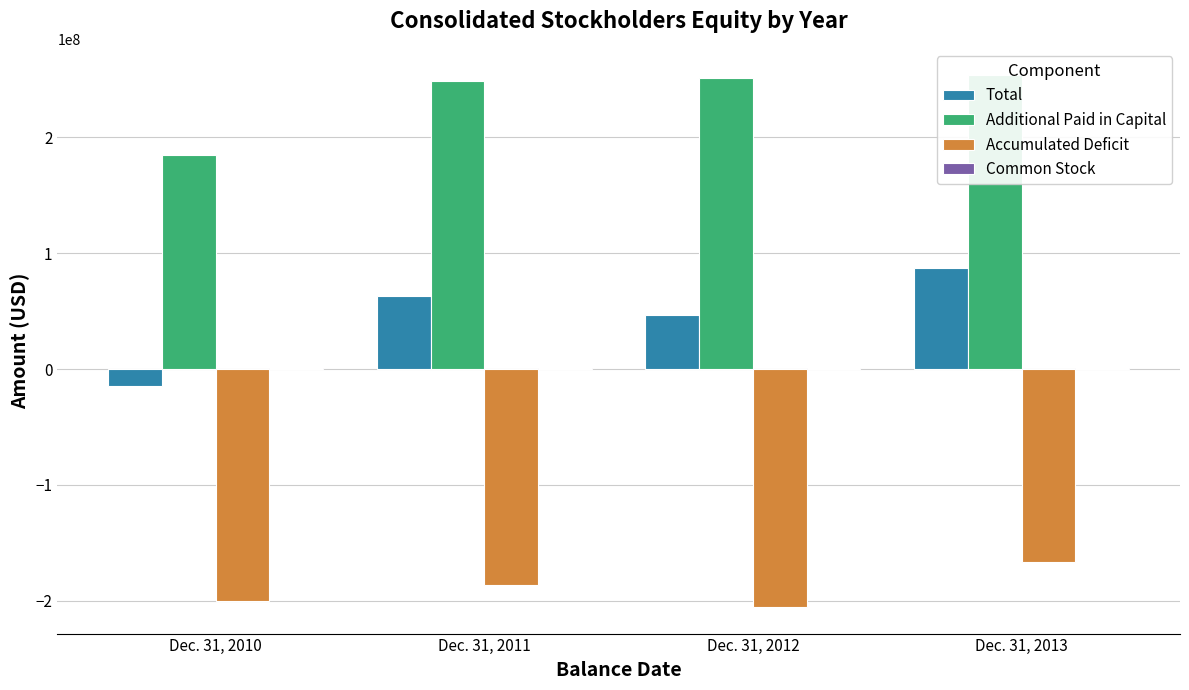

Between Dec. 31, 2011 and Dec. 31, 2013, which series saw the biggest shift?

Total